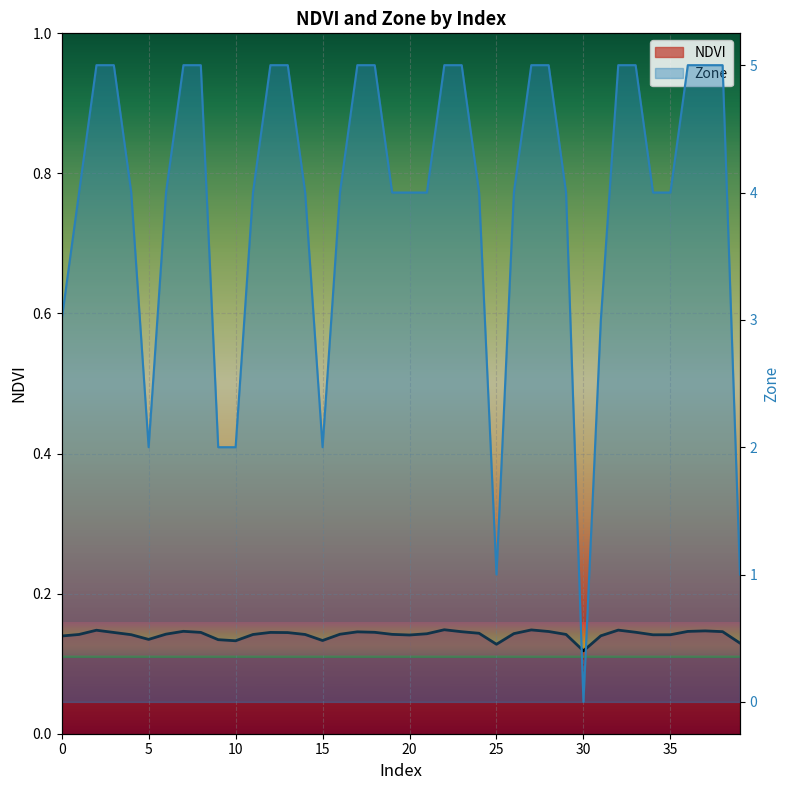

How many interior local valleys does the NDVI series have?

7